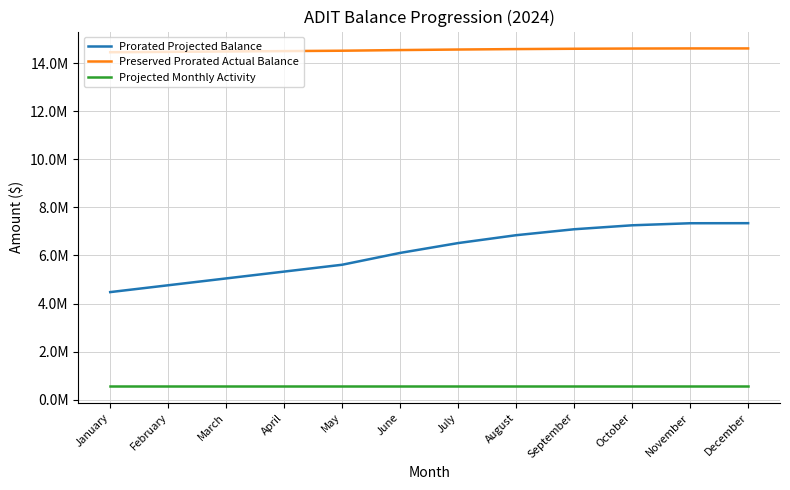

Rank the series by their maximum value, from lowest to highest.

Projected Monthly Activity, Prorated Projected Balance, Preserved Prorated Actual Balance